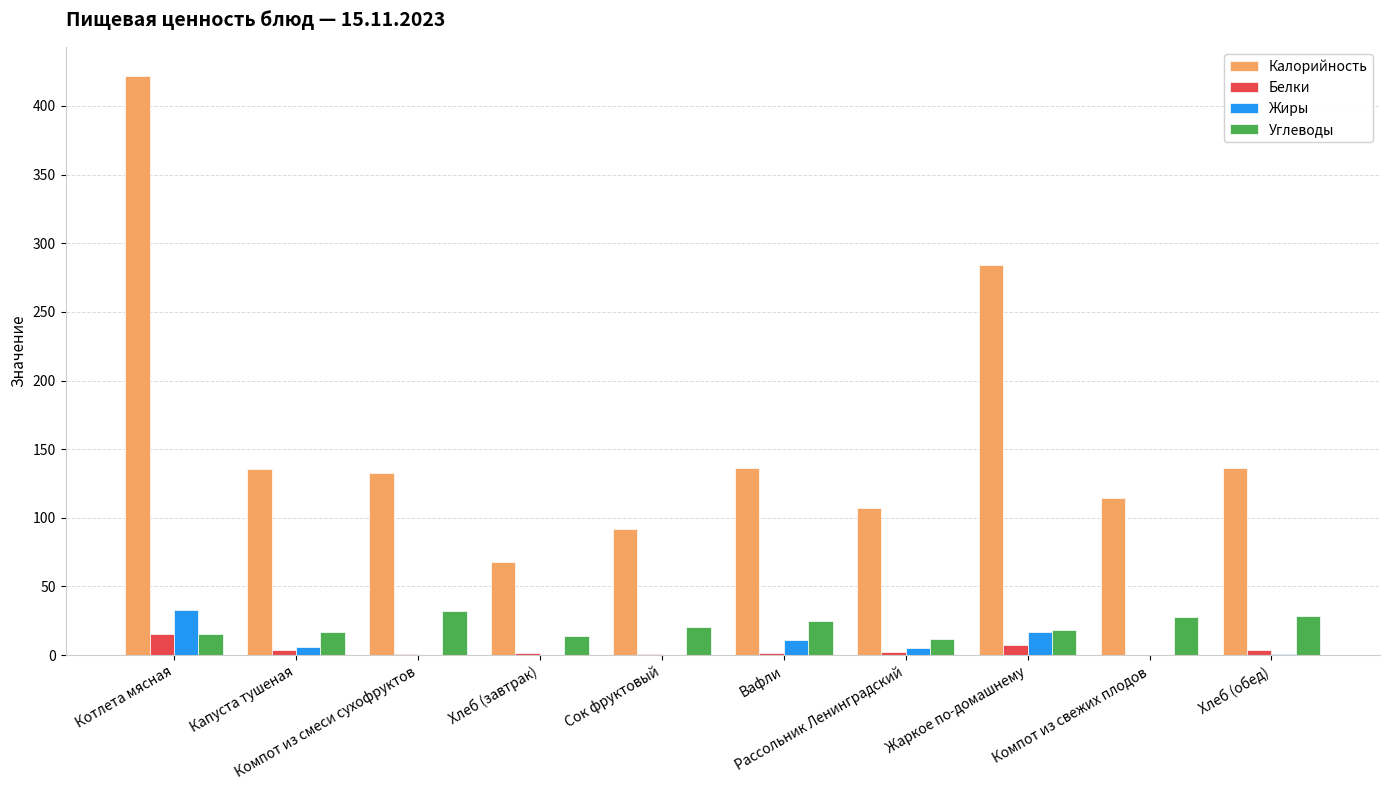

Which series changed the most between Капуста тушеная and Рассольник Ленинградский?

Калорийность